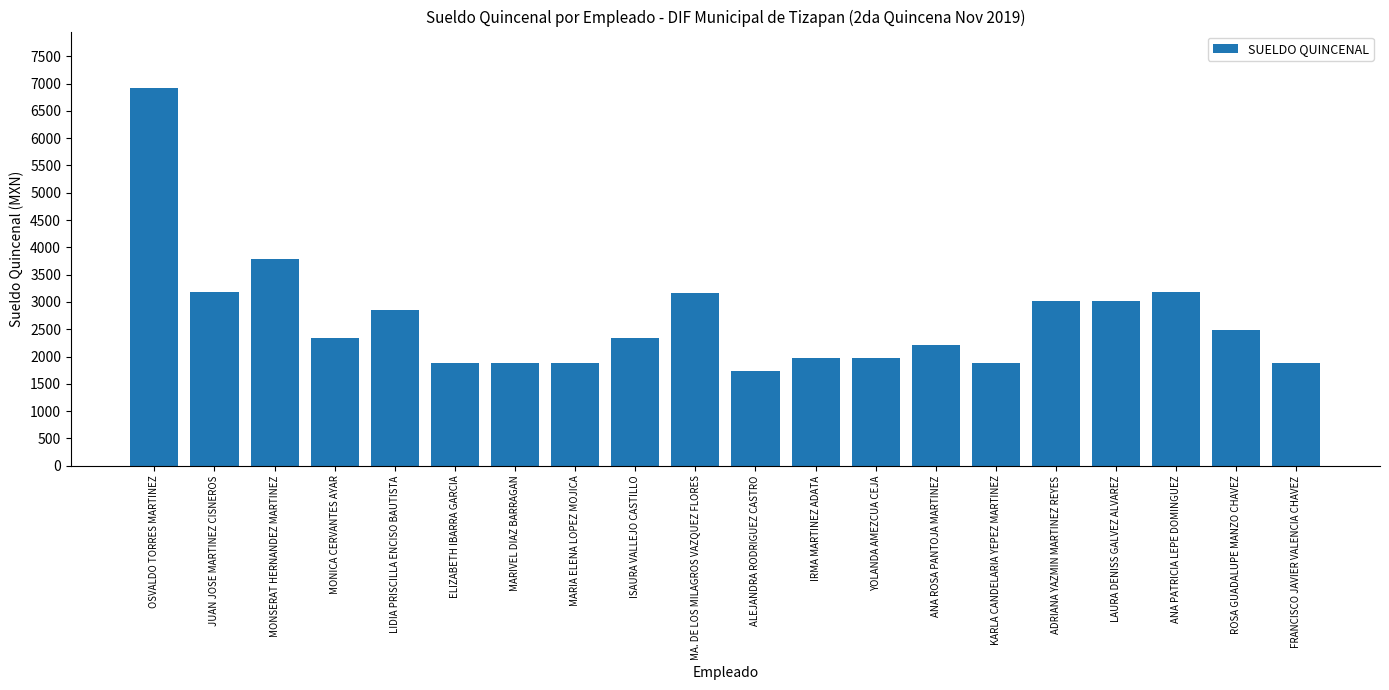

What is the greatest value displayed?

6915.0